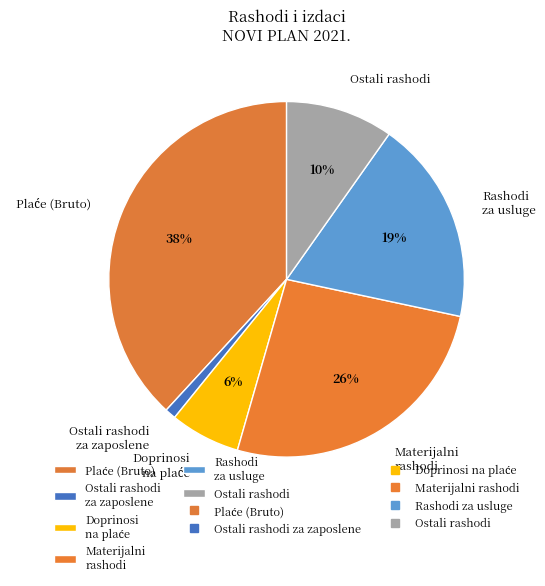

To the nearest percent, what portion does Ostali rashodi za zaposlene represent?

1%